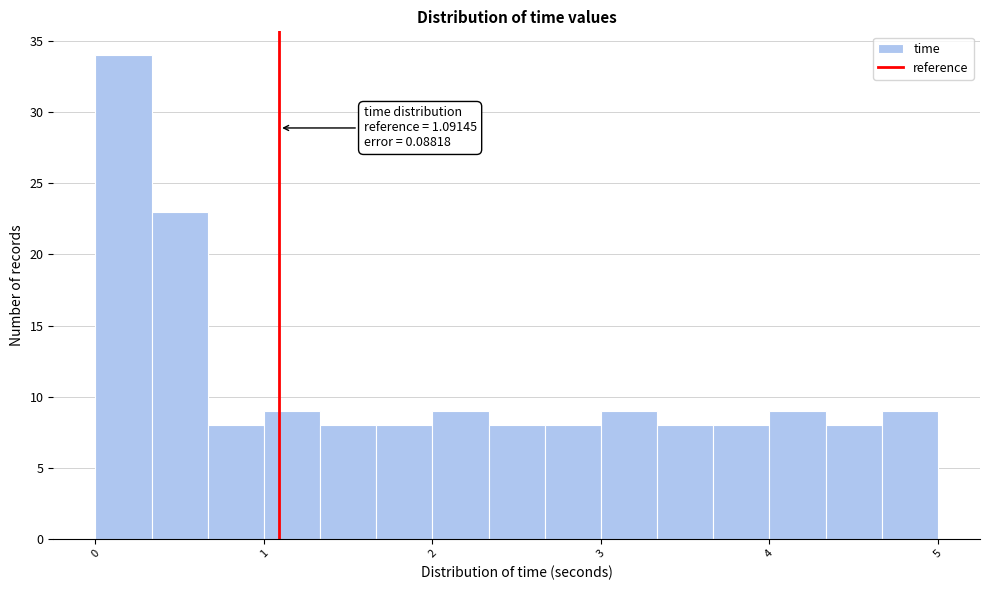

Read against the x-axis, roughly where is the centre of the tallest bar?

0.2